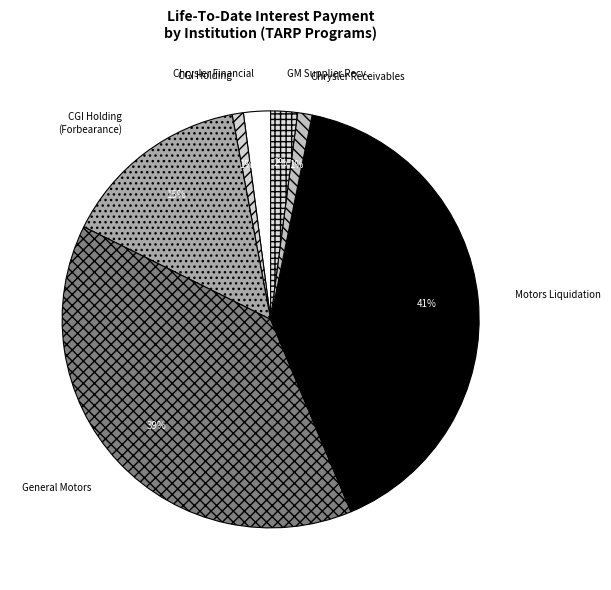

Is there any slice that represents more than half of the pie?

No